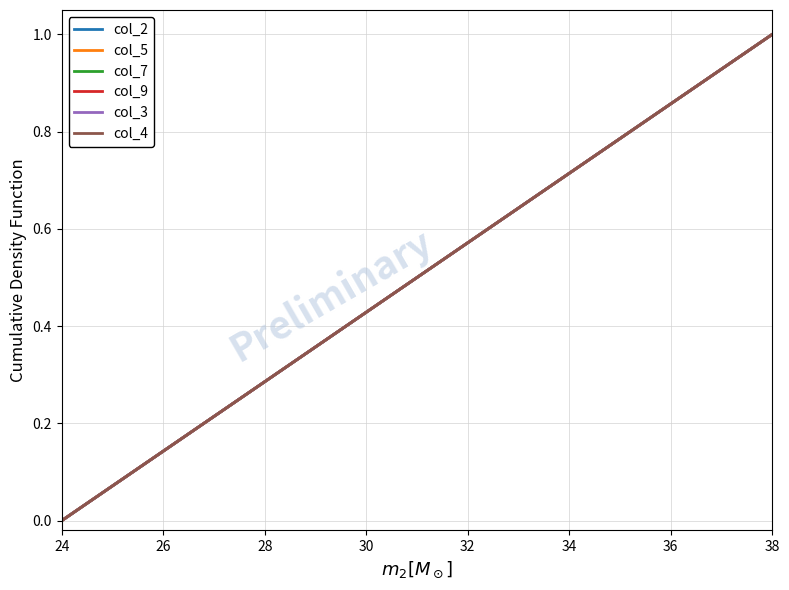

At which category is the sum across all series the highest?

38